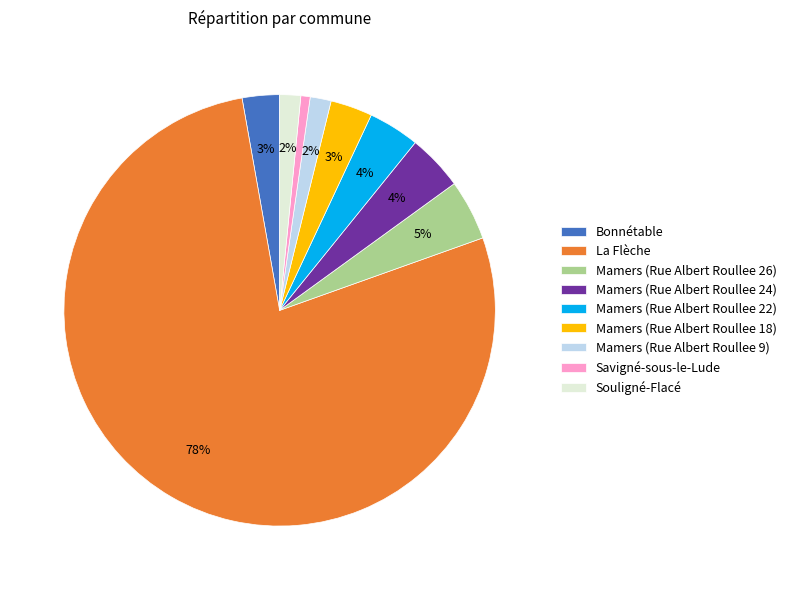

Combined, do Mamers (Rue Albert Roullee 9) and Mamers (Rue Albert Roullee 18) account for over 50%?

No